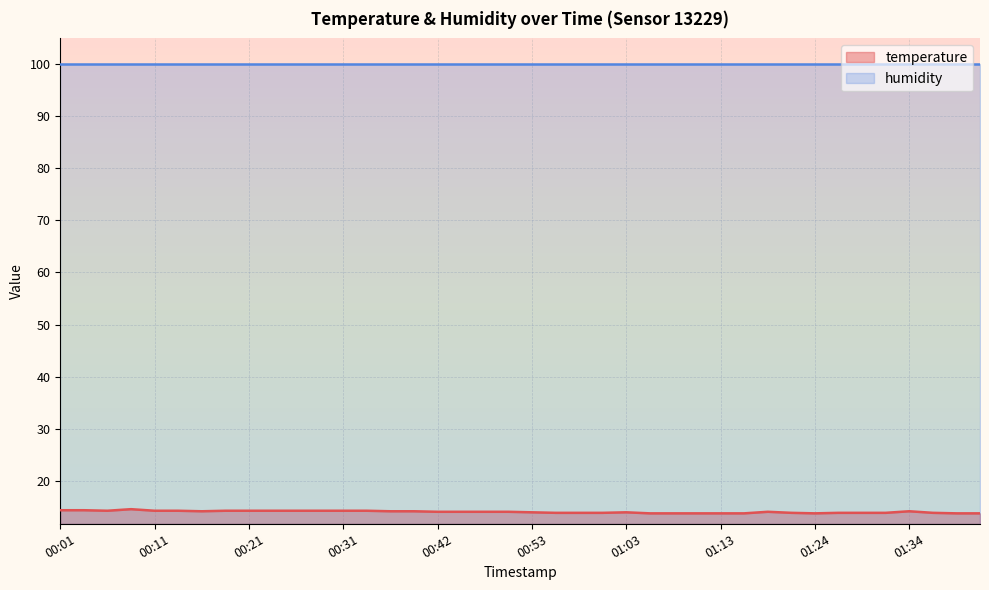

The value at 00:53 is 2.9. True or false?

False